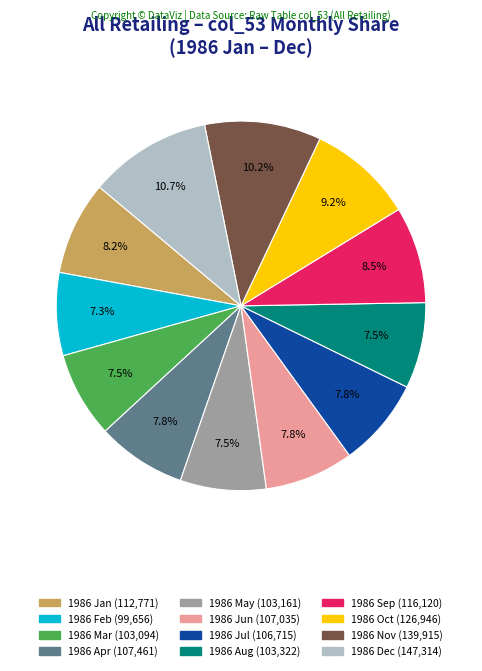

Is there a majority slice in this chart?

No